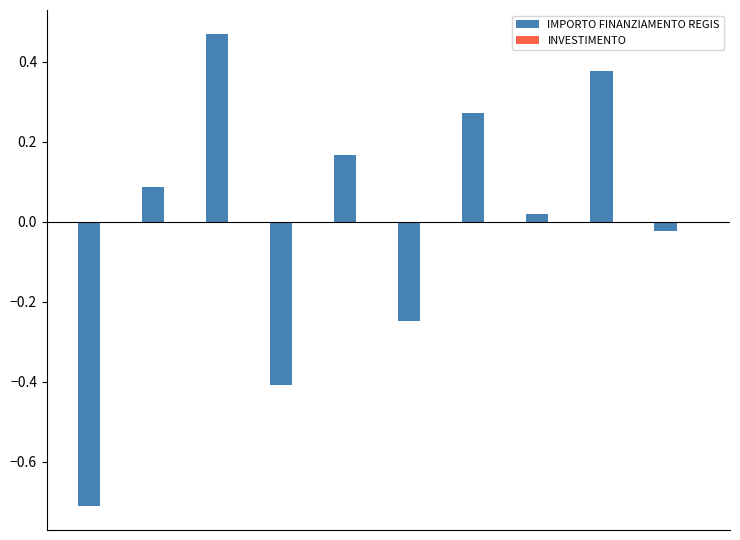

What is the value of the 4th bar from the left?

-0.4